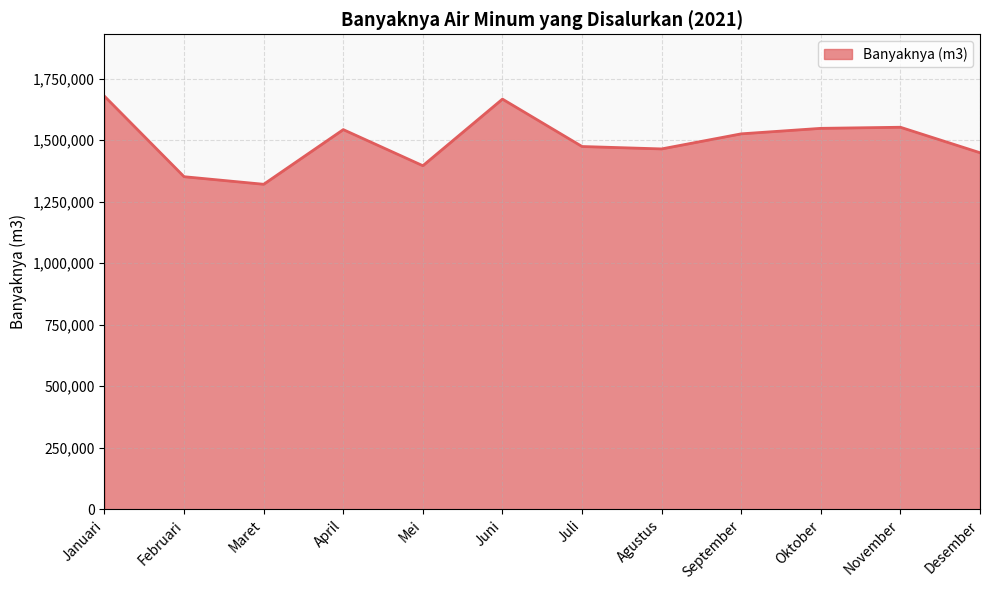

Does the chart display data point markers on the line(s)?

No